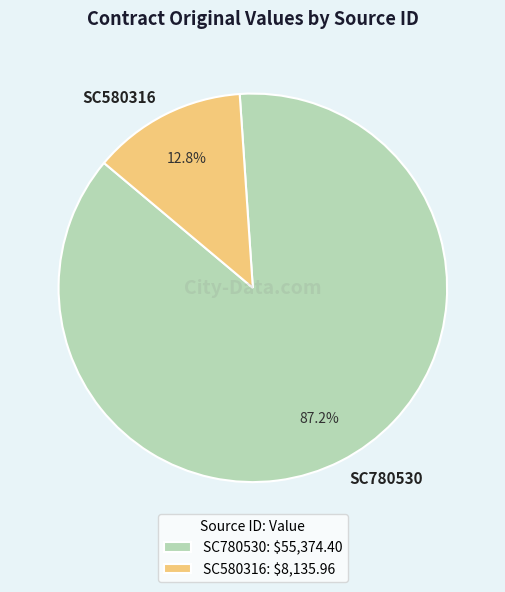

Which category accounts for the majority?

SC780530